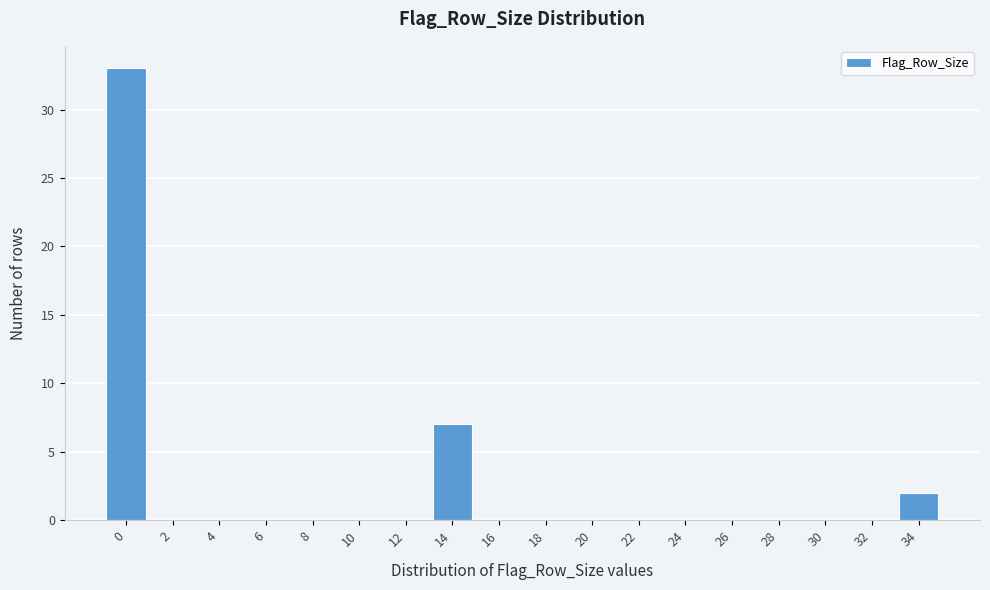

Reading left to right, extract all data points from this chart.

0=33	2=0	4=0	6=0	8=0	10=0	12=0	14=7	16=0	18=0	20=0	22=0	24=0	26=0	28=0	30=0	32=0	34=2